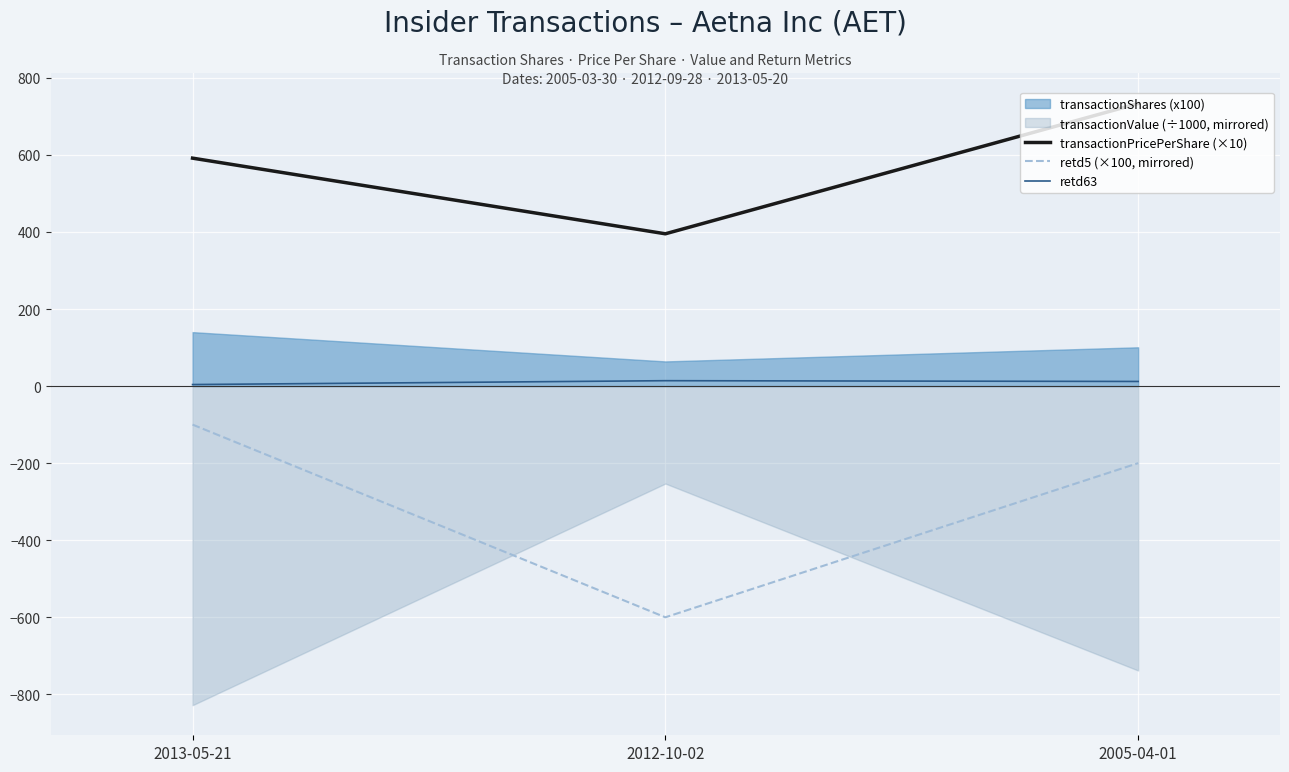

What is the greatest value displayed?

733.2